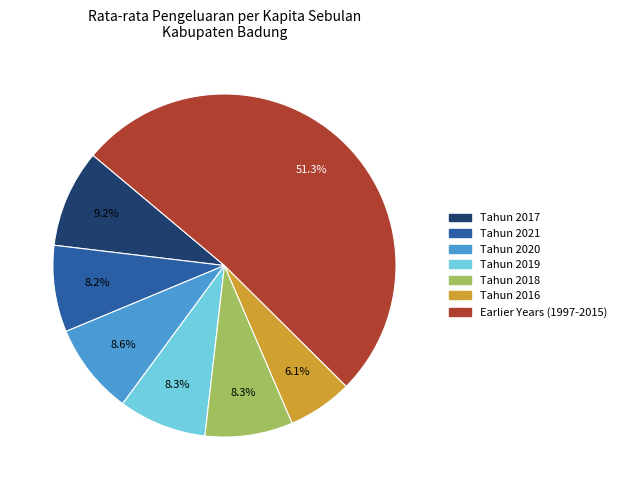

Is there any slice that represents more than half of the pie?

Yes